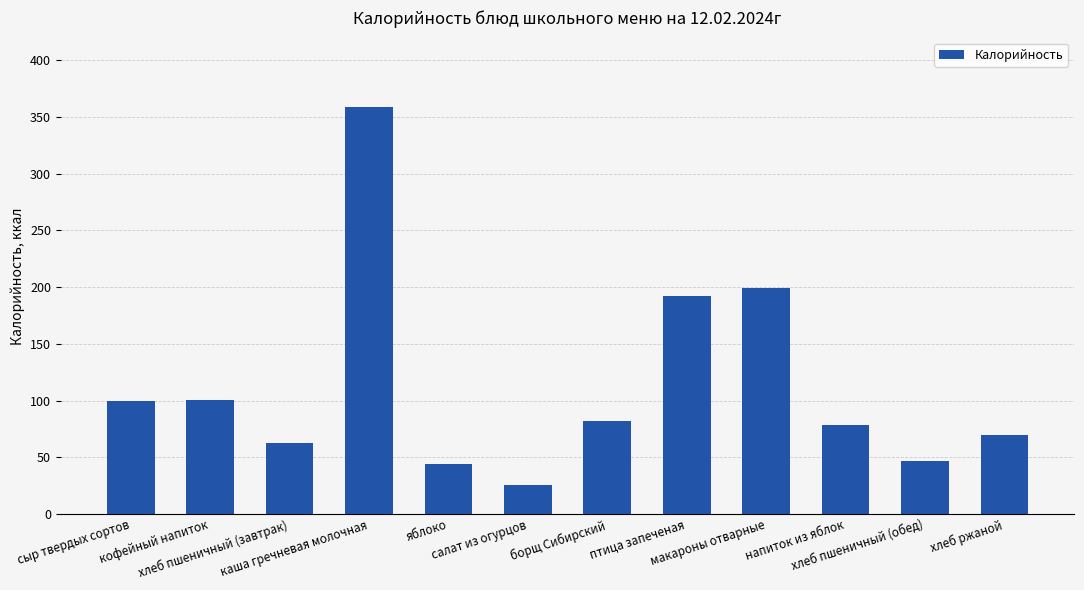

What is the sum of all values?

1360.7